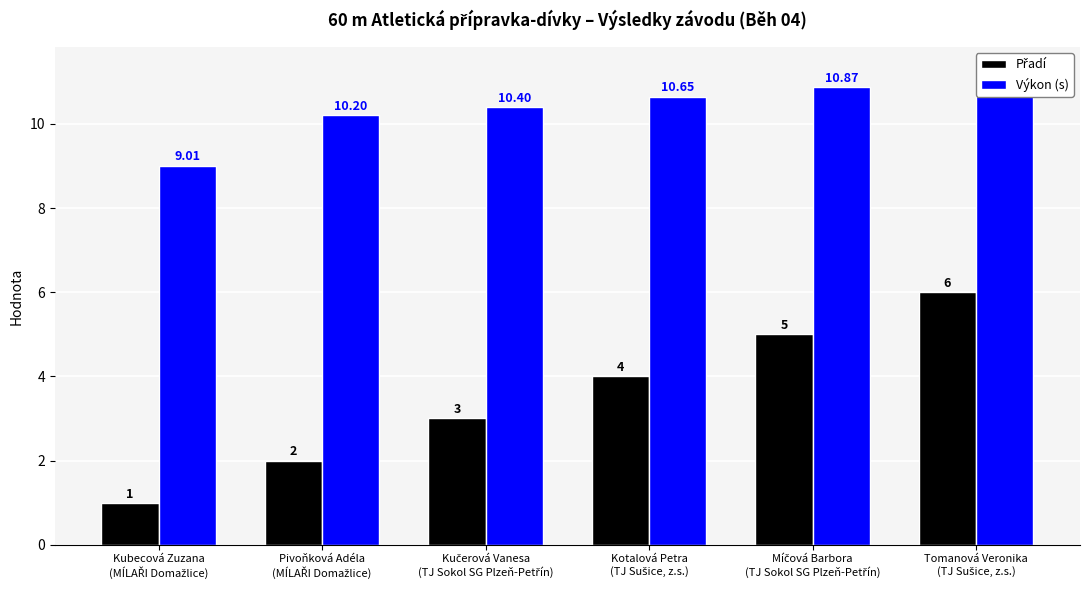

What is the label of the 1st bar from the right?

Tomanová Veronika
(TJ Sušice, z.s.)